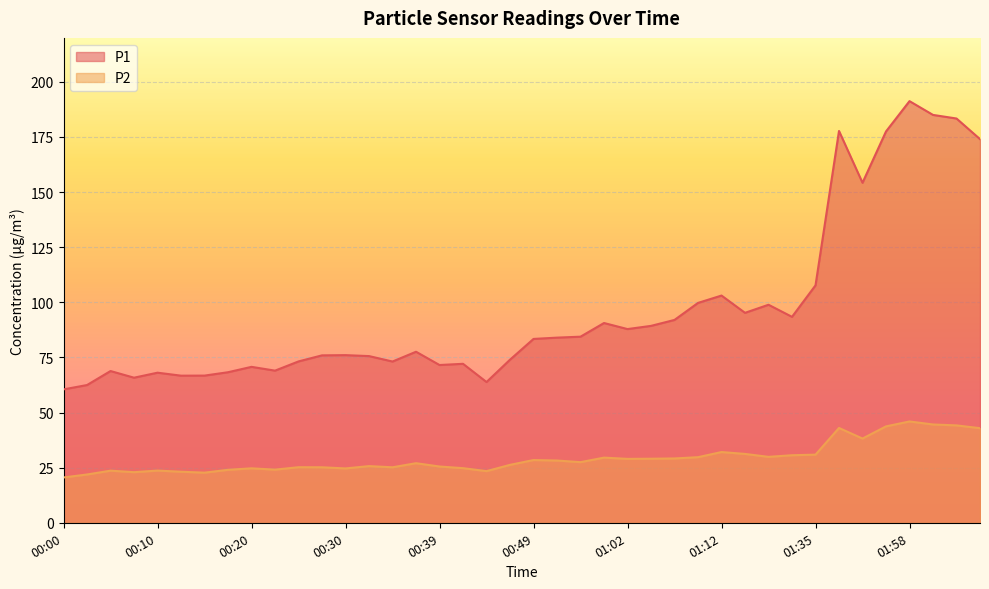

Between 00:47 and 01:00, which is larger?

01:00